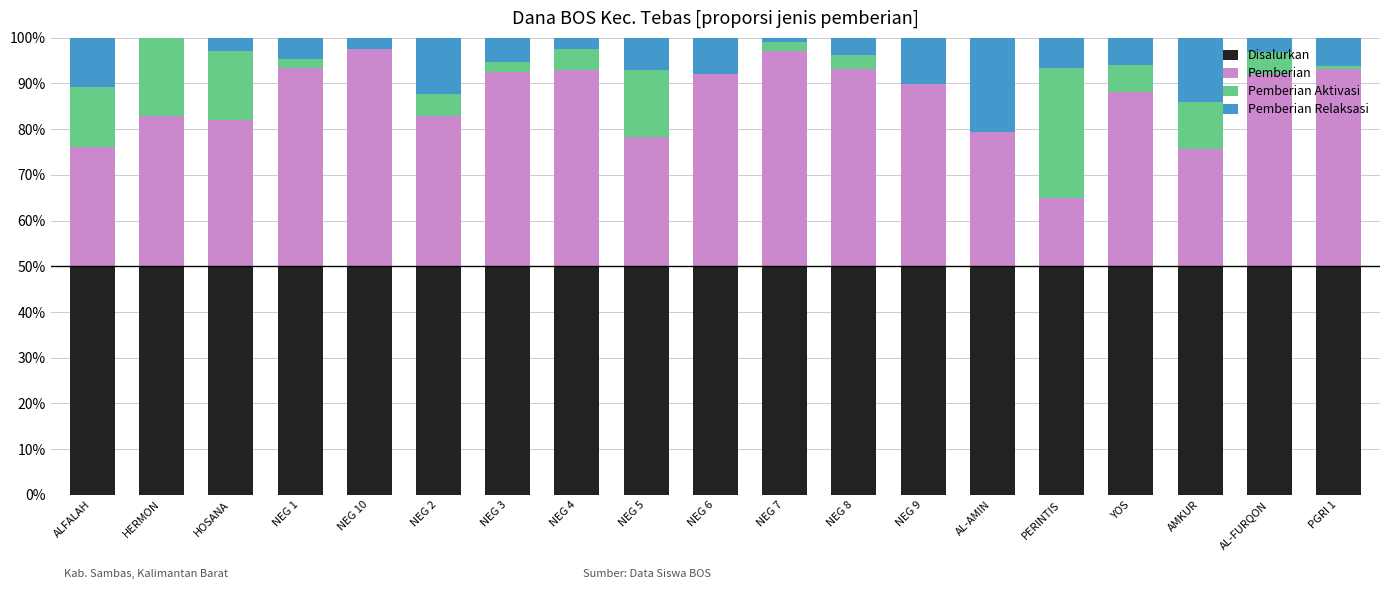

What is the total value across all series at YOS?

100.0